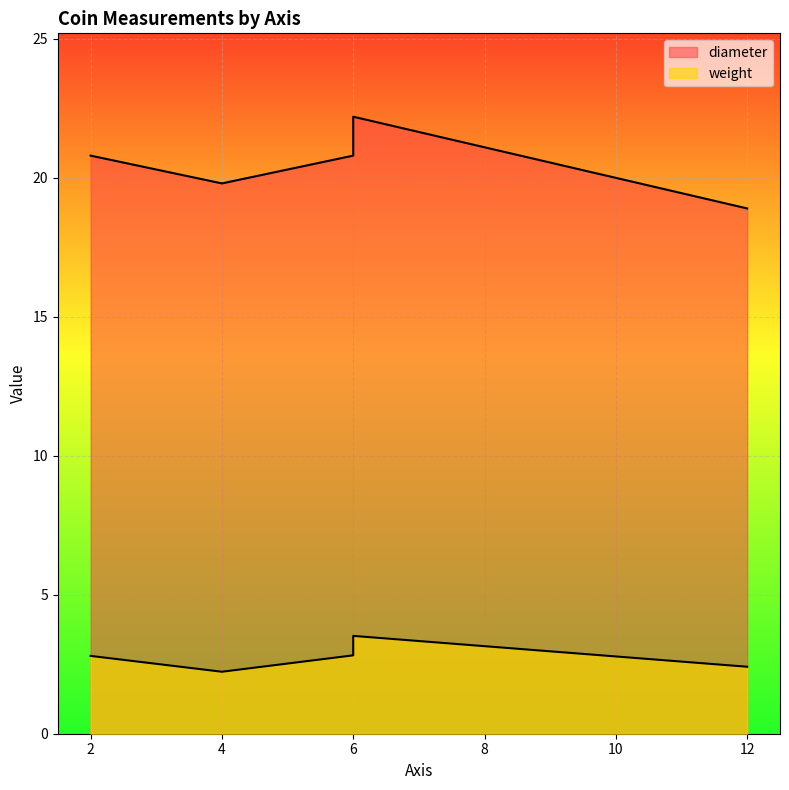

Read the diameter value at 12.

18.9